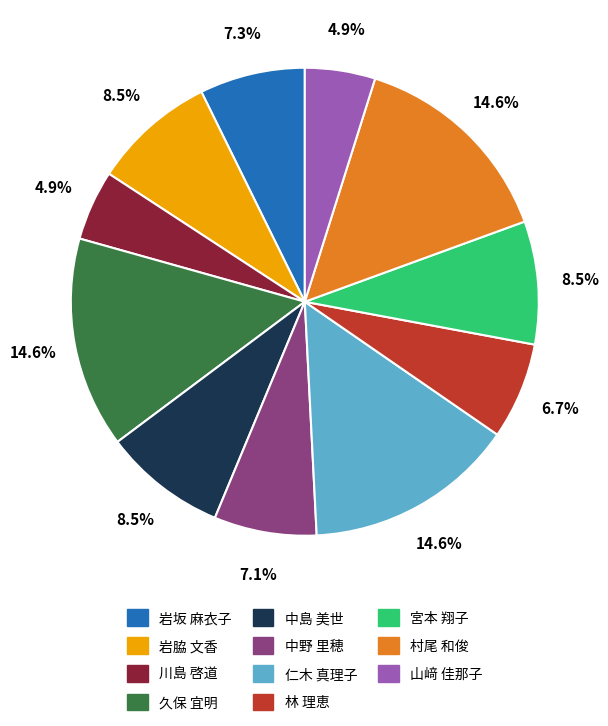

To the nearest percent, what is the average slice percentage?

9%